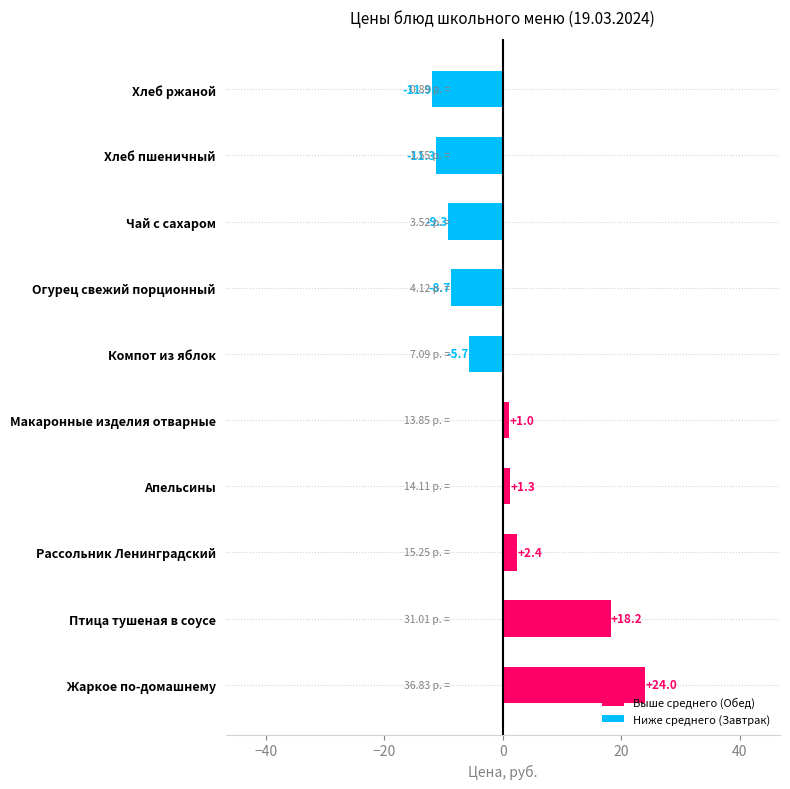

What is the difference between the values at Огурец свежий порционный and Чай с сахаром?

0.6